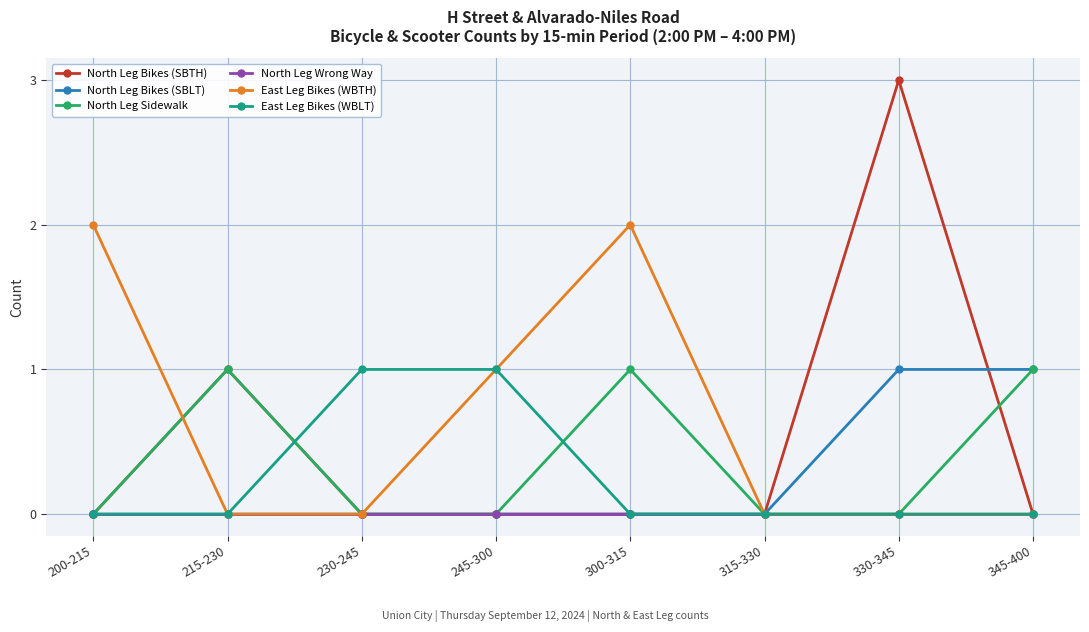

Count the number of categories in the chart.

8